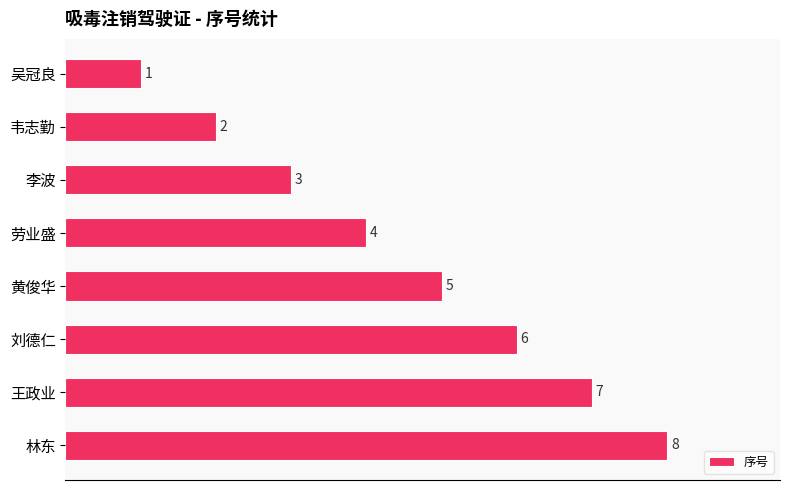

True or false: the data shows 1 at 李波.

False